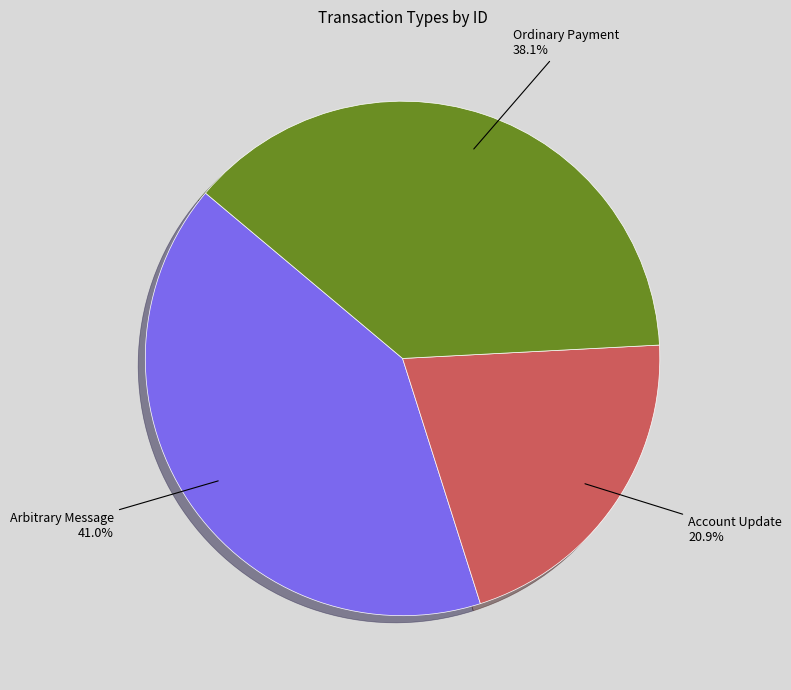

Is it true that Arbitrary Message is 41% of the pie?

True